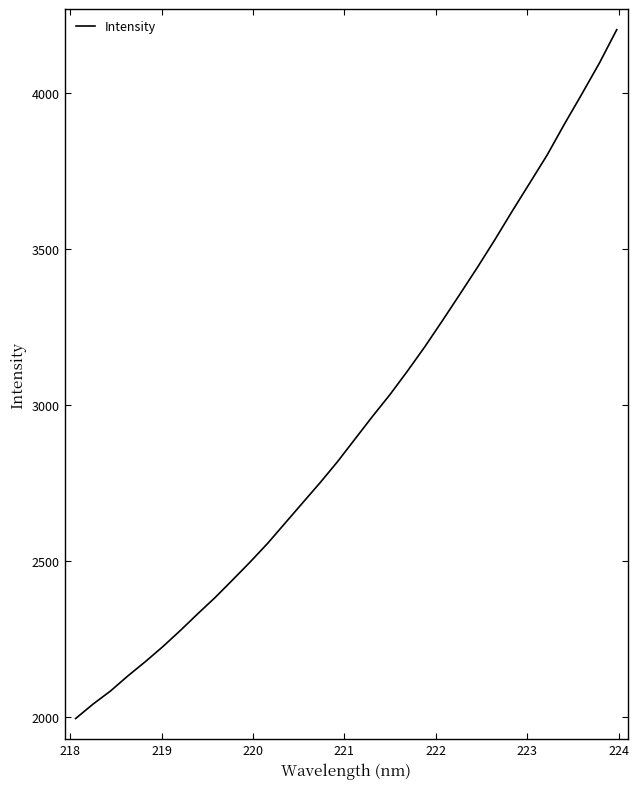

What is the difference between the maximum and minimum values?

2207.8